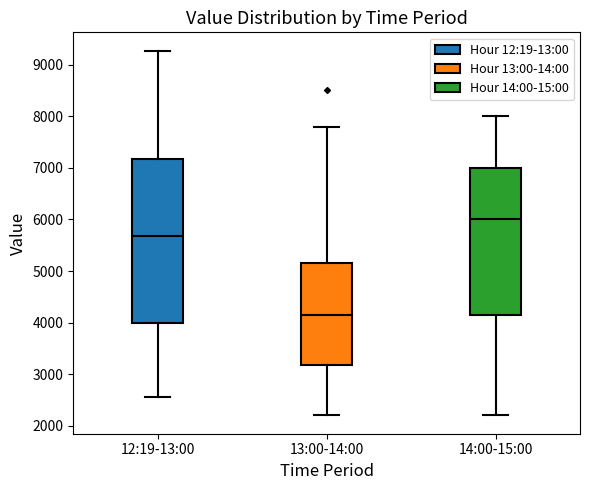

Reading left to right, read every box against the y-axis: the position of its median line, the range the box covers, and the ends of its whiskers. The values are not printed on the chart, so give them approximately, as read against the axis.

12:19-13:00: median 5700, box 4000 to 7200, whiskers 2600 to 9300
13:00-14:00: median 4200, box 3200 to 5200, whiskers 2200 to 7800
14:00-15:00: median 6000, box 4200 to 7000, whiskers 2200 to 8000